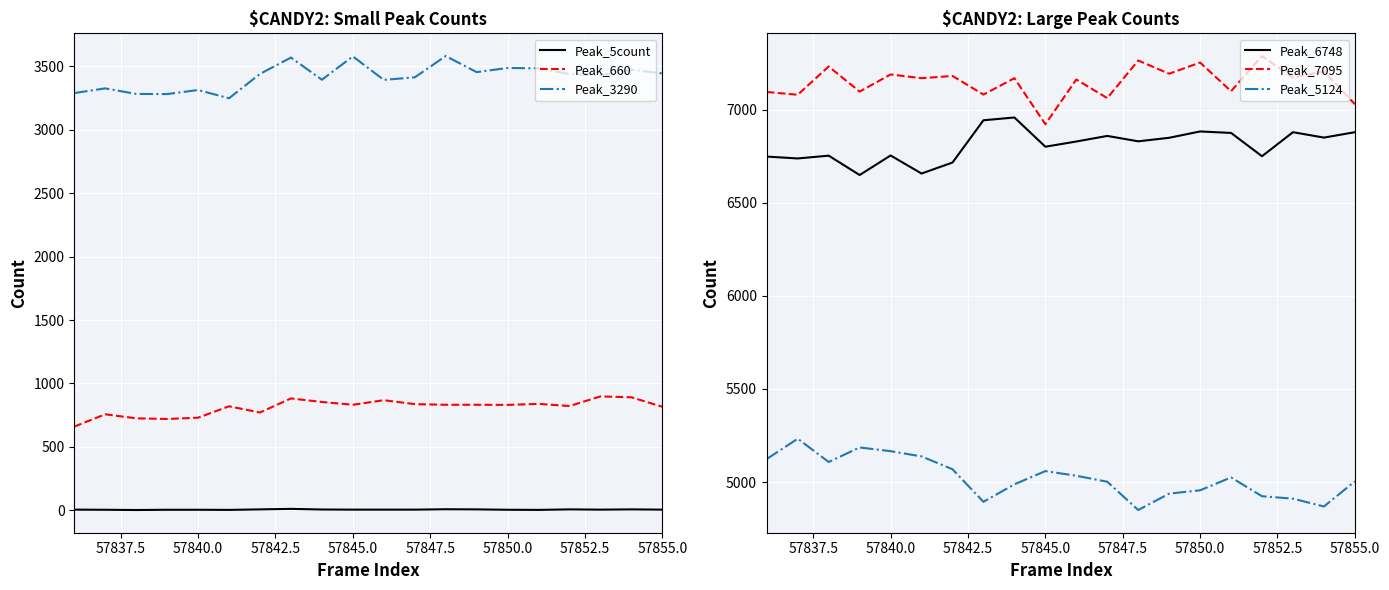

What is the difference between the second highest and minimum values in the Peak_5count series?

6